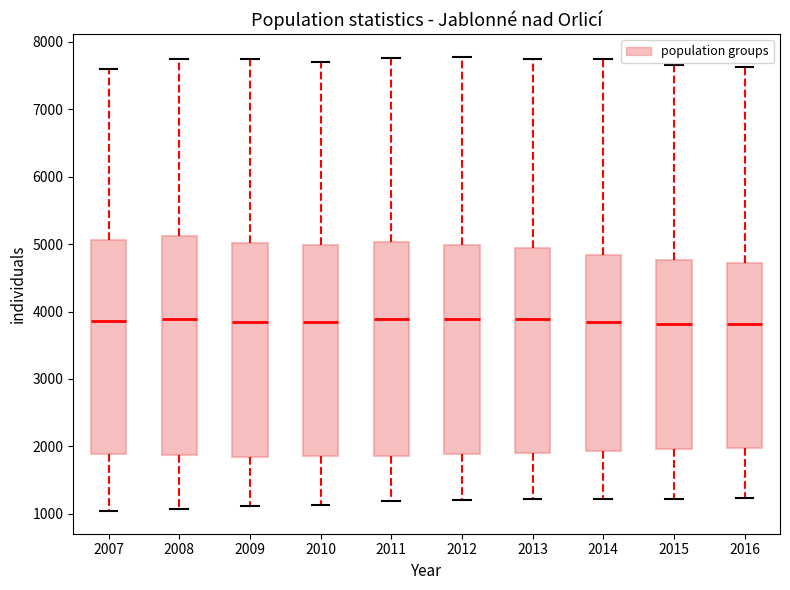

Where does the lower whisker of the box at x = 2009 end on the y-axis? The values are not printed on the chart, so give them approximately, as read against the axis.

1100